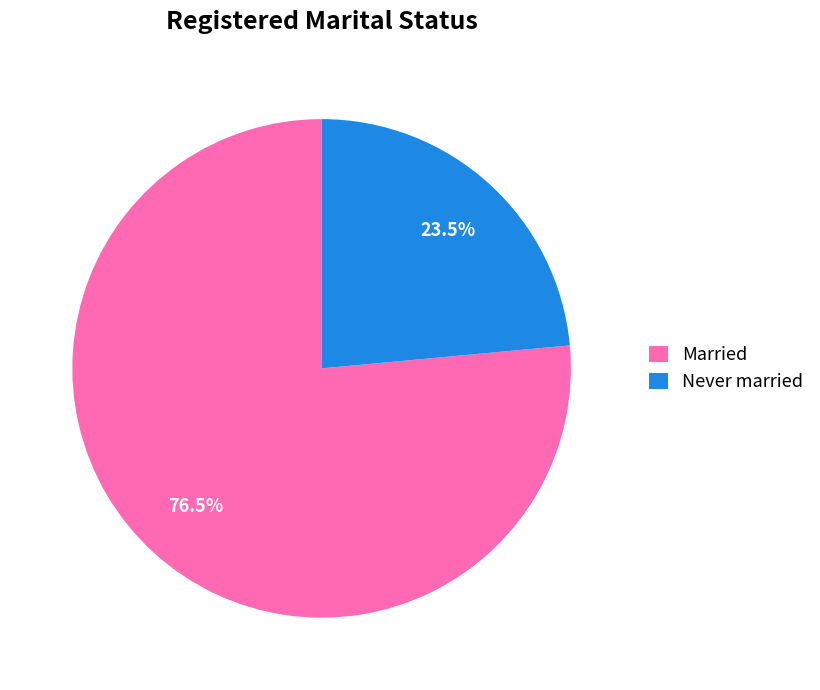

What is the ratio of the value at Married to the value at Never married?

3.3